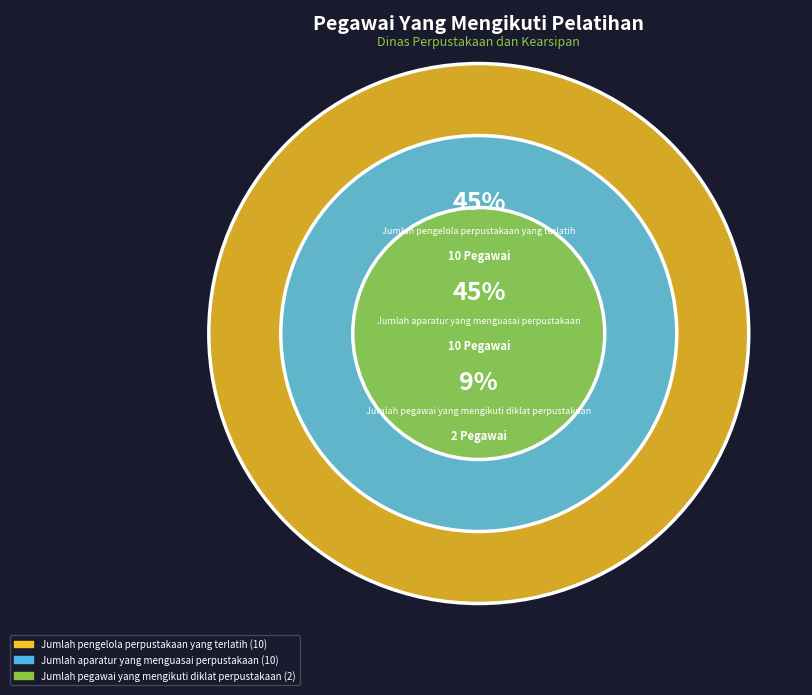

The Jumlah pegawai yang mengikuti diklat perpustakaan slice represents 9% of the pie. True or false?

True